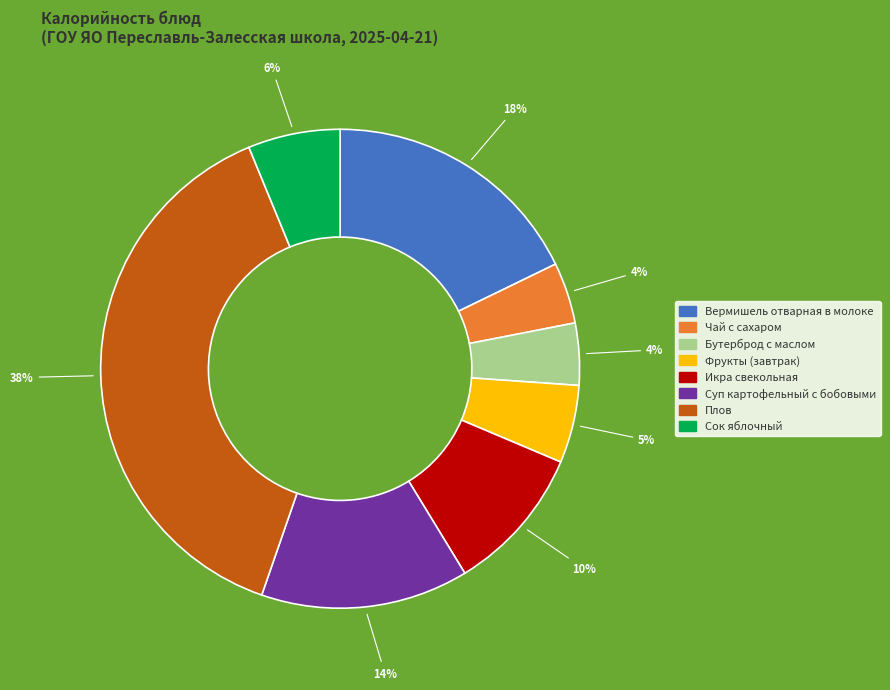

To the nearest percent, what is the average slice percentage?

12%